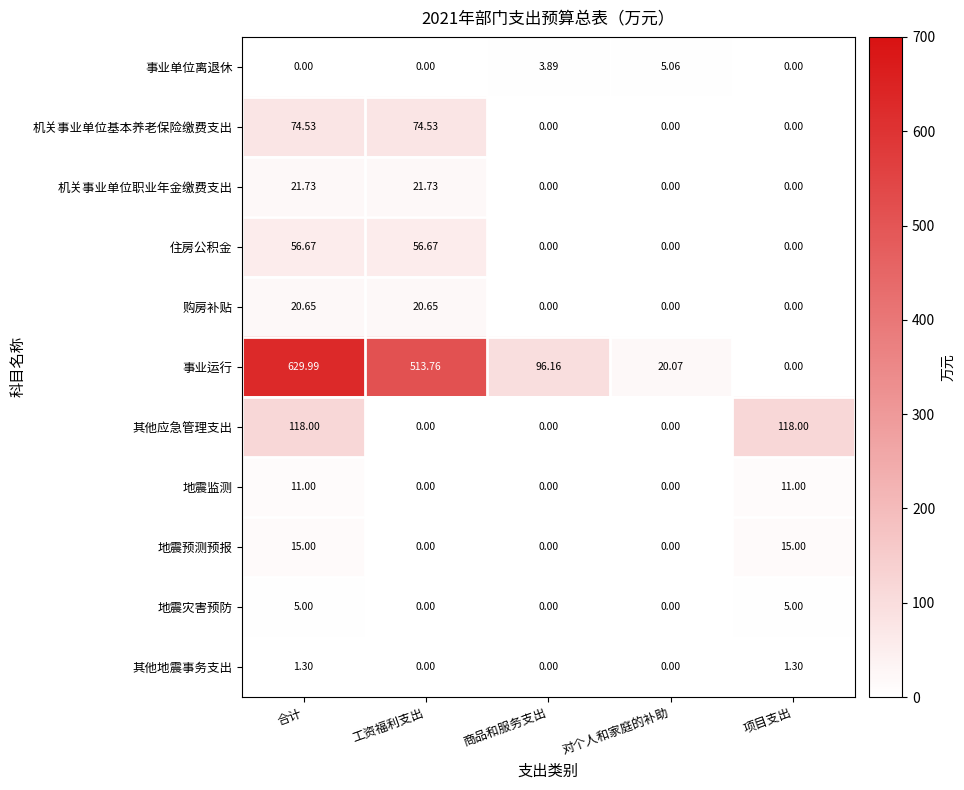

How many categories are shown in the chart?

5